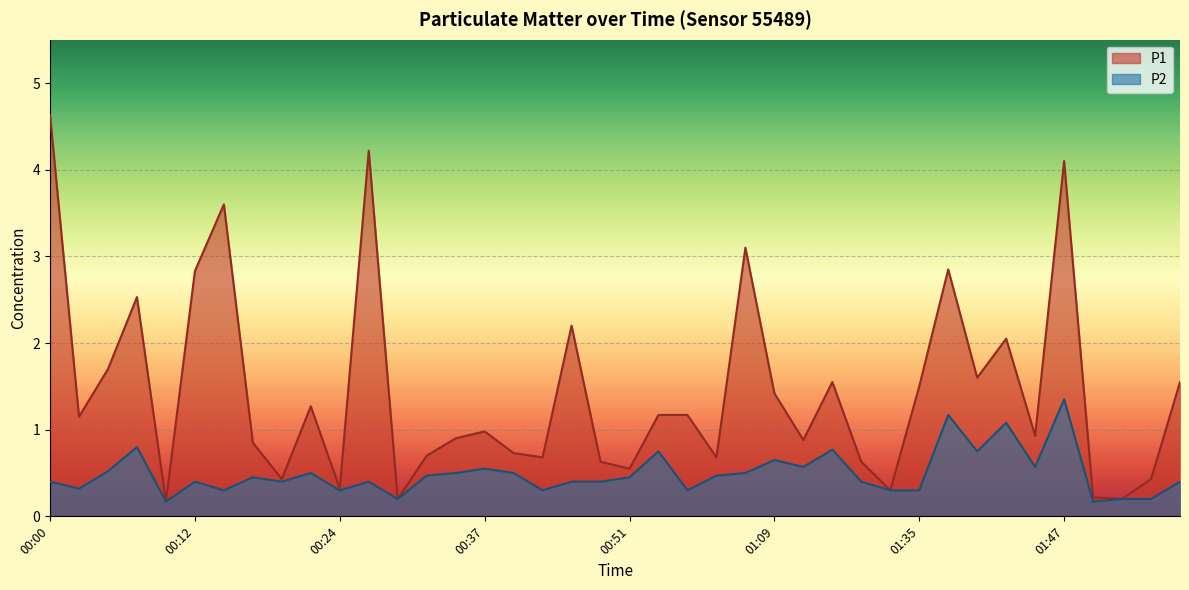

True or false: P2 and P1 intersect in this chart.

False